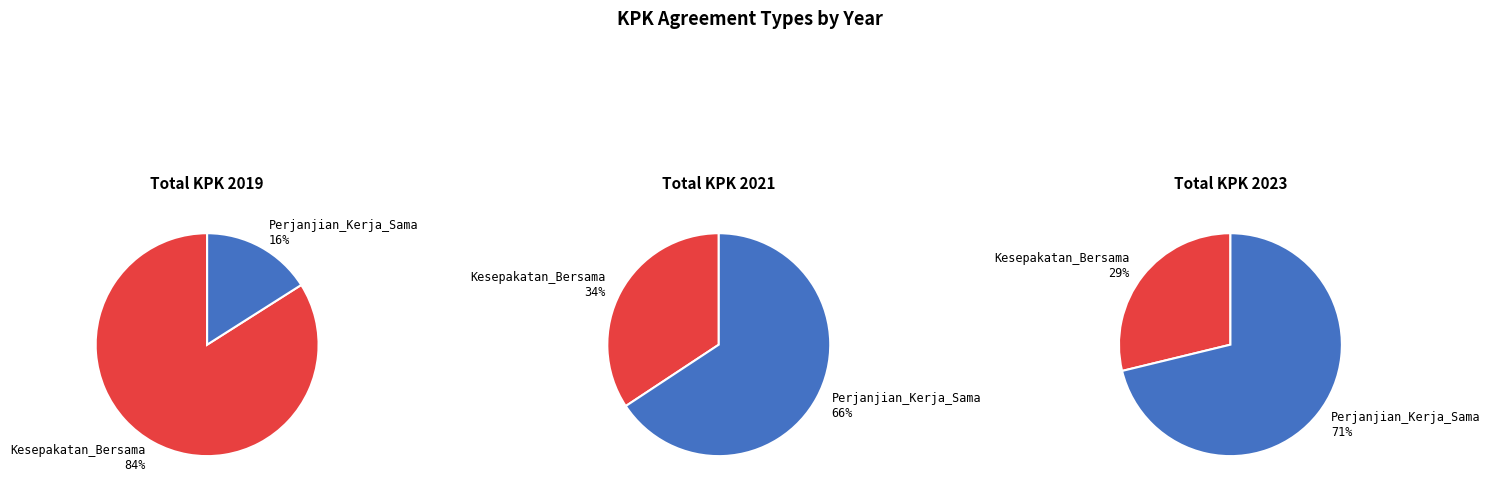

What percentage do 2 and 3 together represent?

26.5%